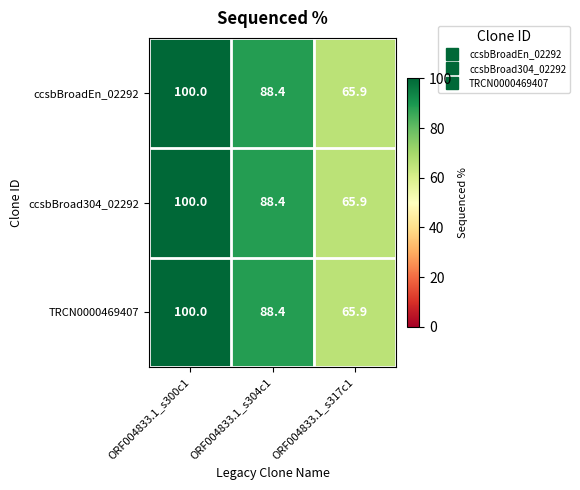

How many distinct data groups are displayed?

3